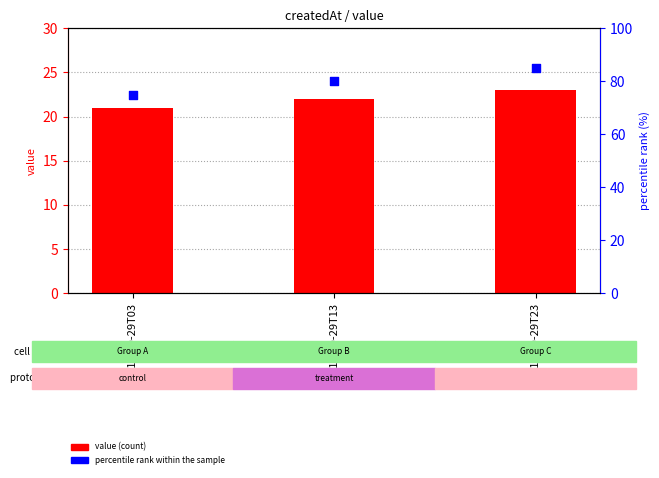

What is the total value across all series at 2017-10-29T13?

102